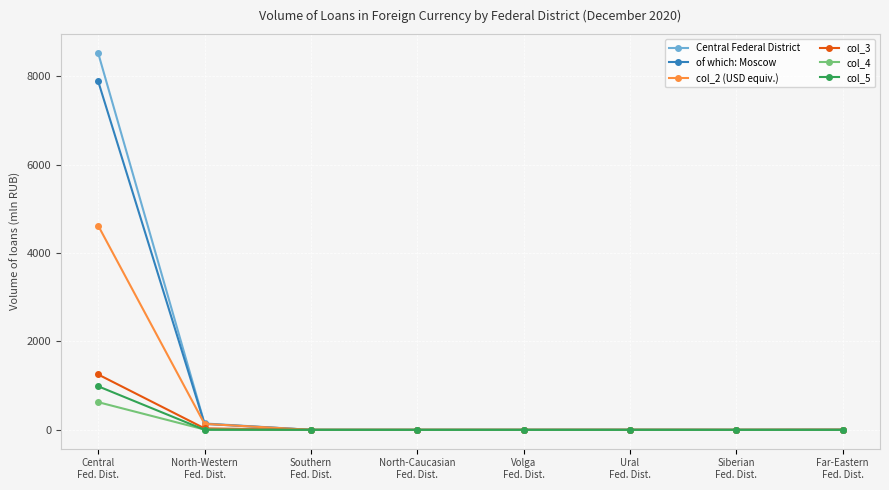

Does the chart have visible grid lines?

Yes